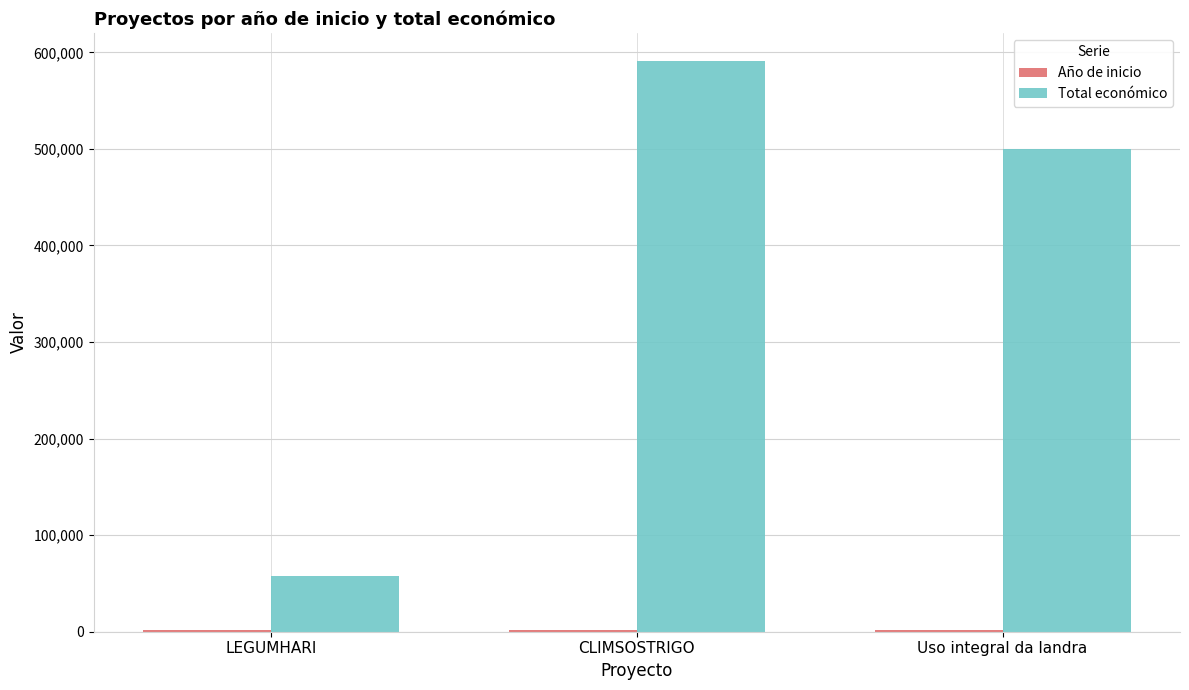

What is the difference between the maximum and second lowest values in the Total económico series?

90844